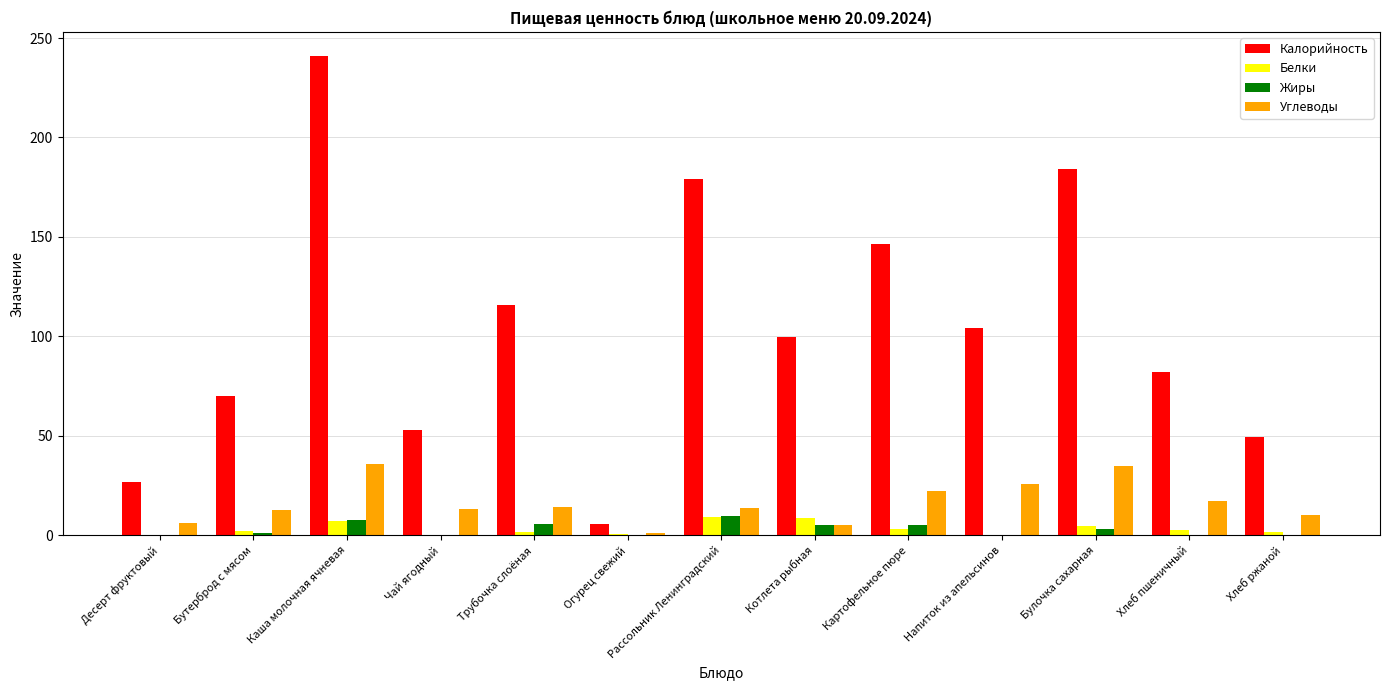

Between Бутерброд с мясом and Каша молочная ячневая, which series saw the biggest shift?

Калорийность